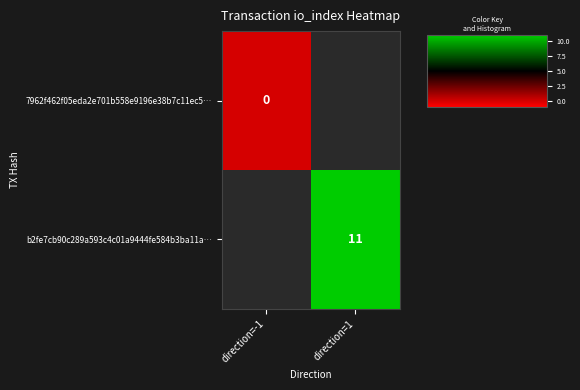

The value of b2fe7cb90c289a593c4c01a9444fe584b3ba11a… at direction=1 is 11. True or false?

True